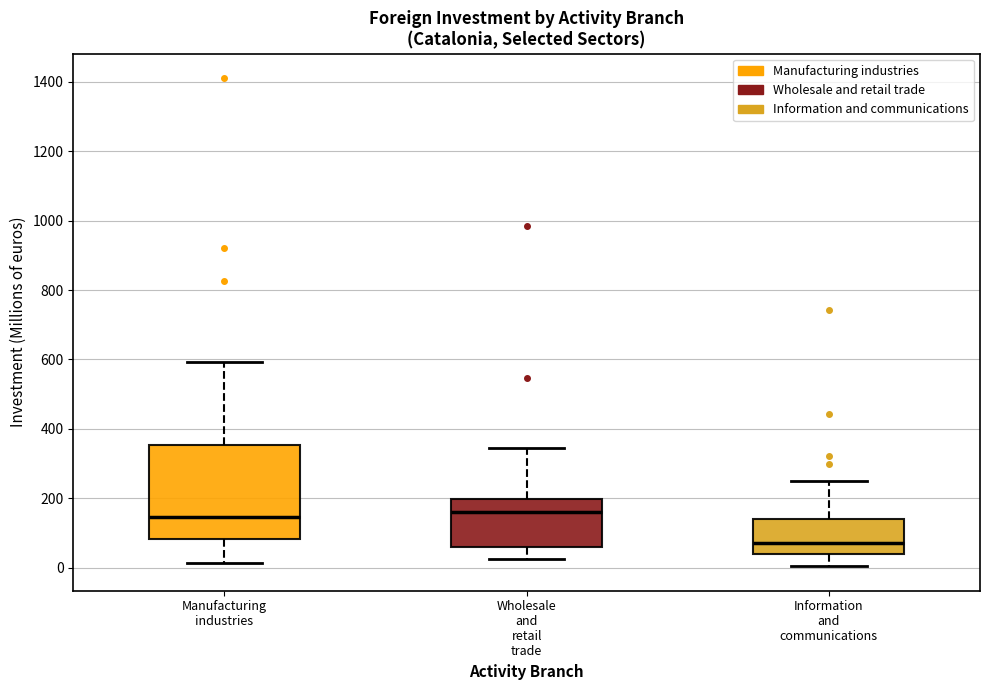

Where does the lower whisker of the box for Information and communications end on the y-axis? The values are not printed on the chart, so give them approximately, as read against the axis.

0